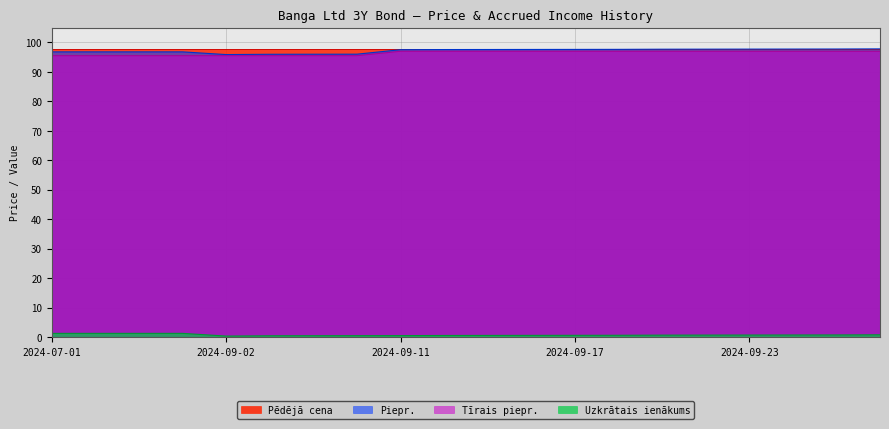

True or false: Piepr. and Tīrais piepr. intersect in this chart.

False